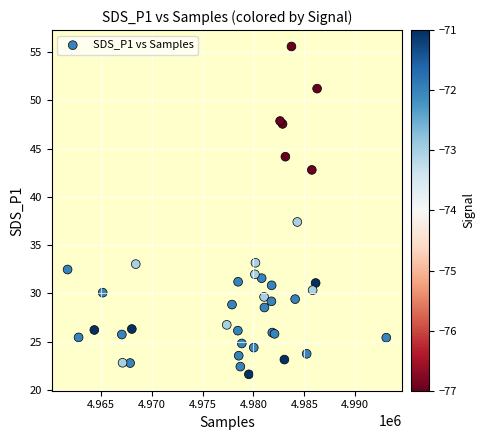

What Y value in the scatter plot is closest to 38?

37.4